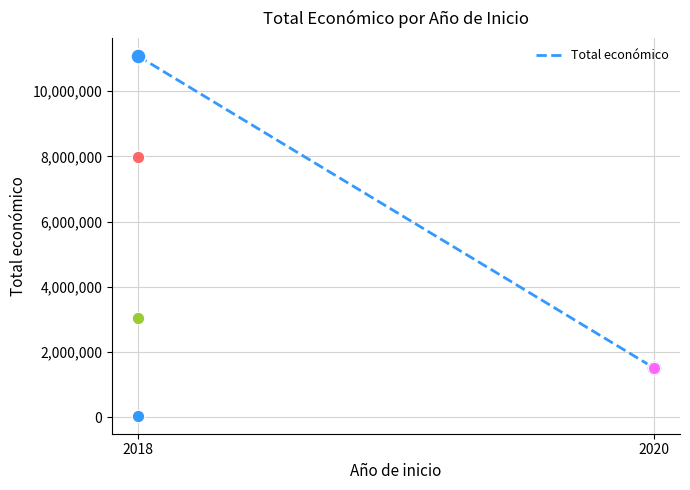

Between 2018 and 2020, which is larger?

2018